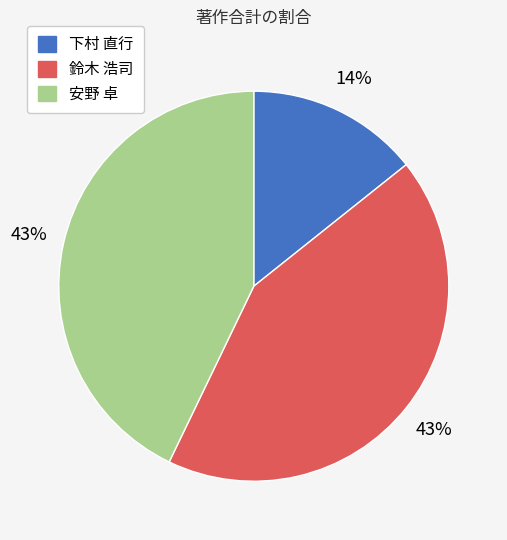

Does any single category account for the majority?

No